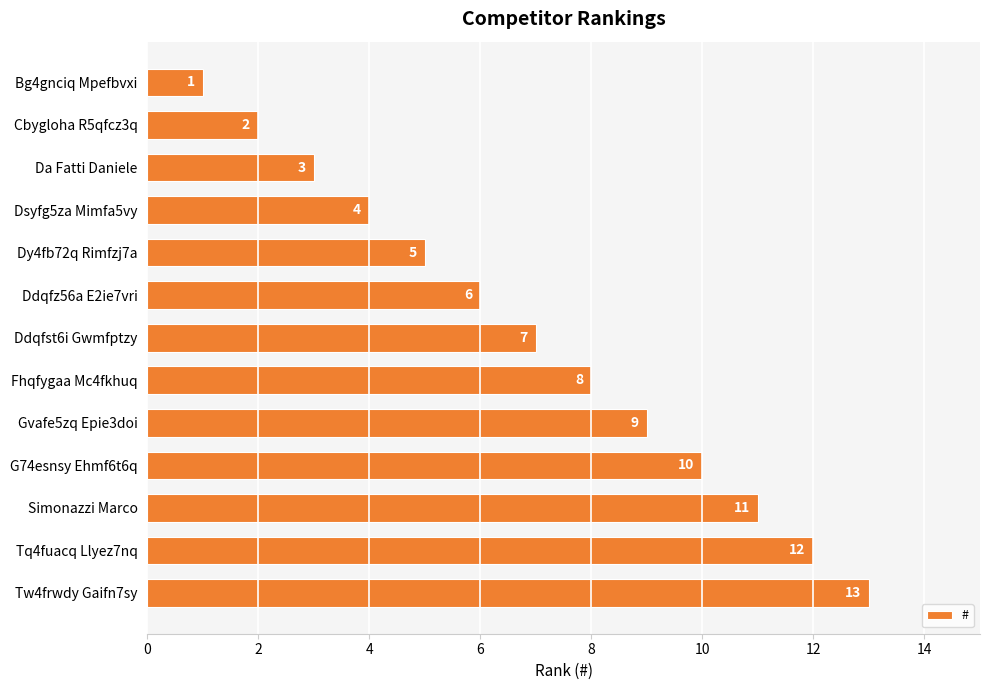

Are the bars horizontal?

Yes